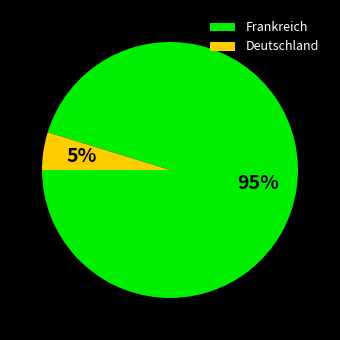

How many slices are in this pie chart?

2